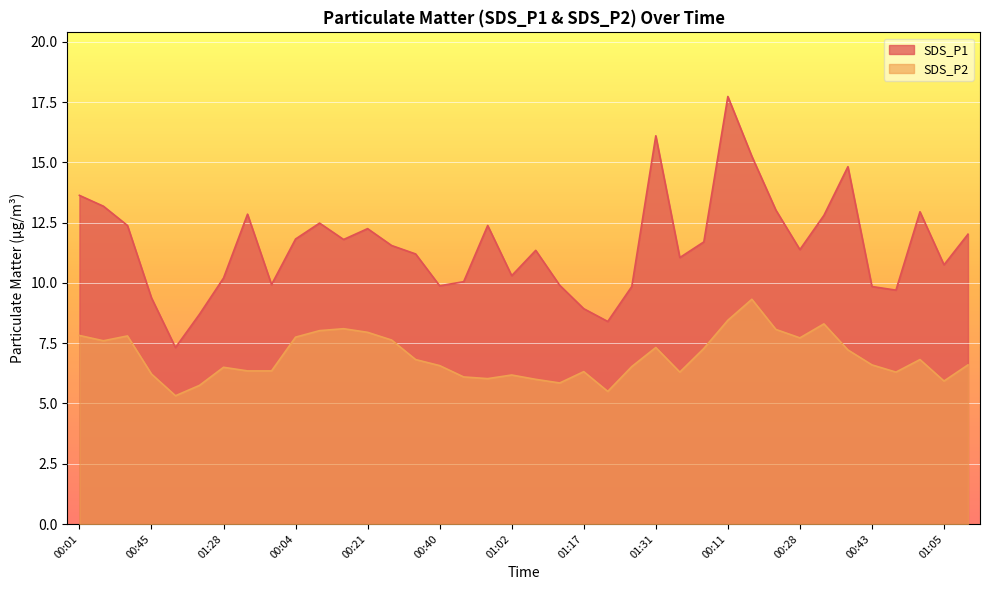

At which label does SDS_P1 reach its peak?

00:11